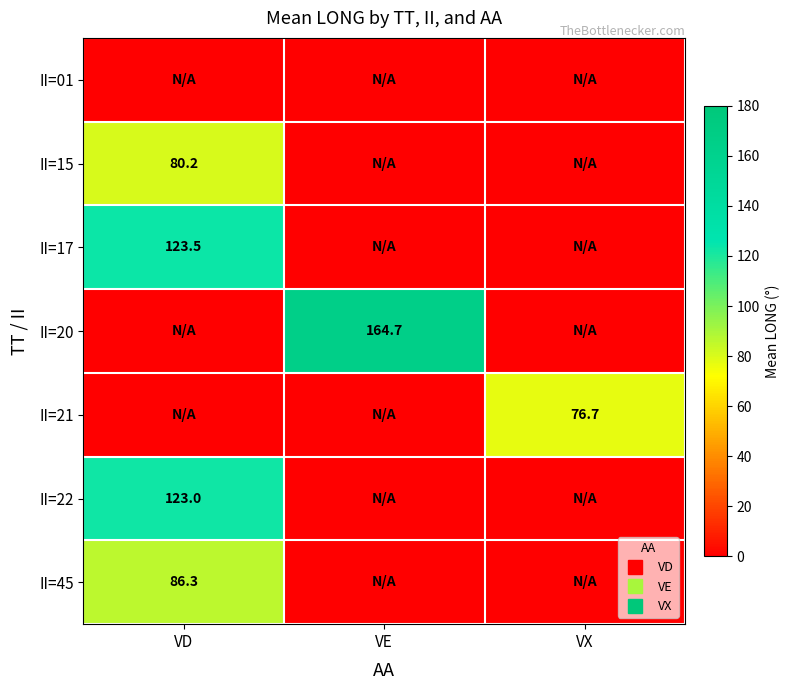

What is the approximate value of II=17 at VD?

123.5